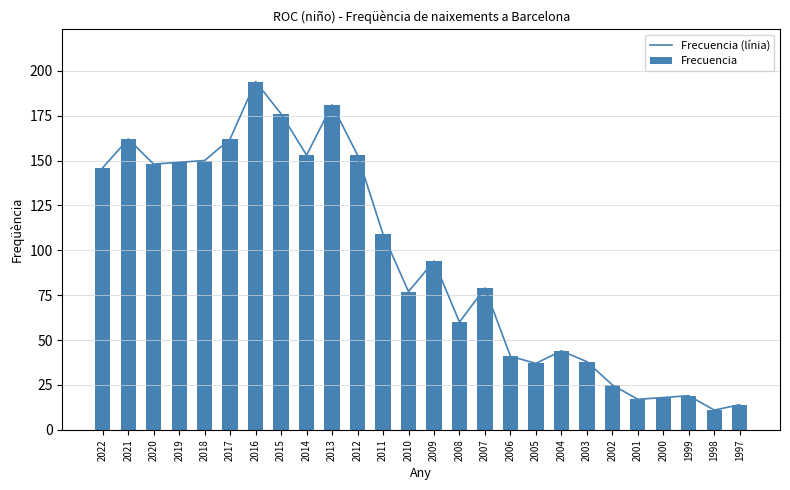

What is the minimum value shown in the chart?

11